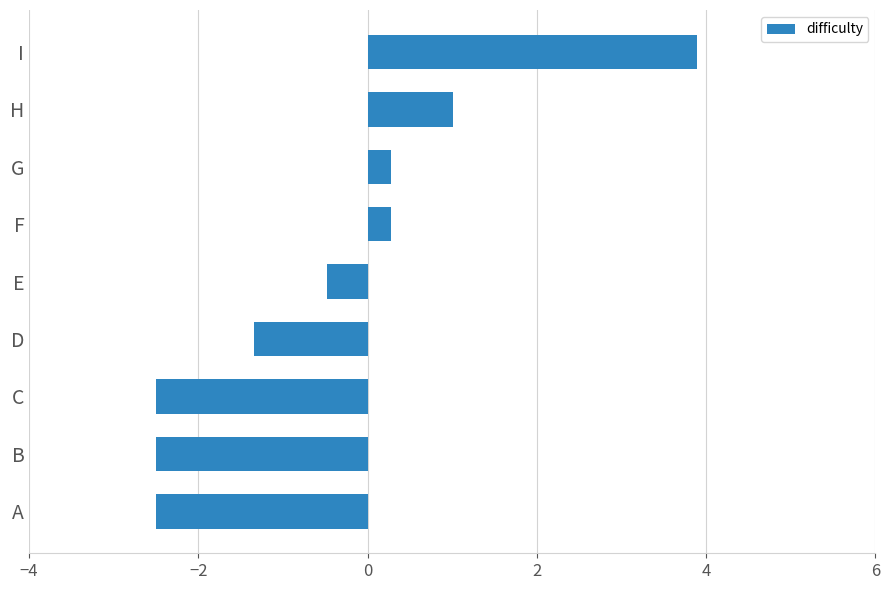

What is the approximate value at C?

-2.5